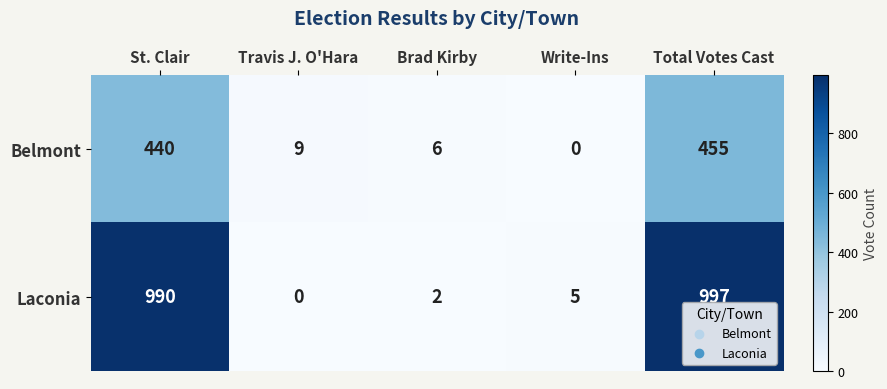

What is the sum of the Belmont values at Write-Ins and St. Clair?

440